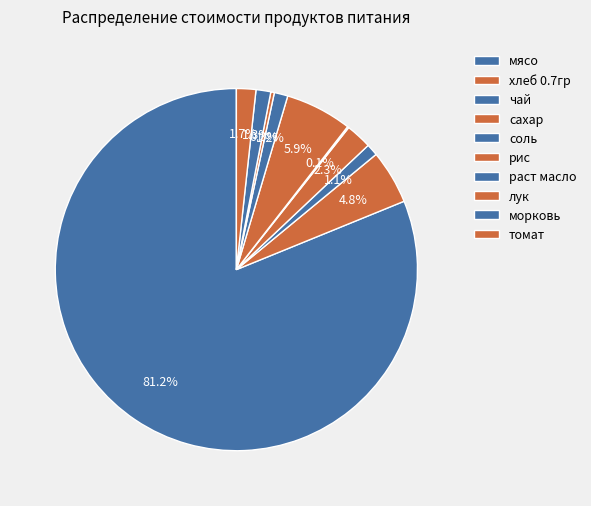

To the nearest percent, what is the combined percentage of раст масло and мясо?

82%